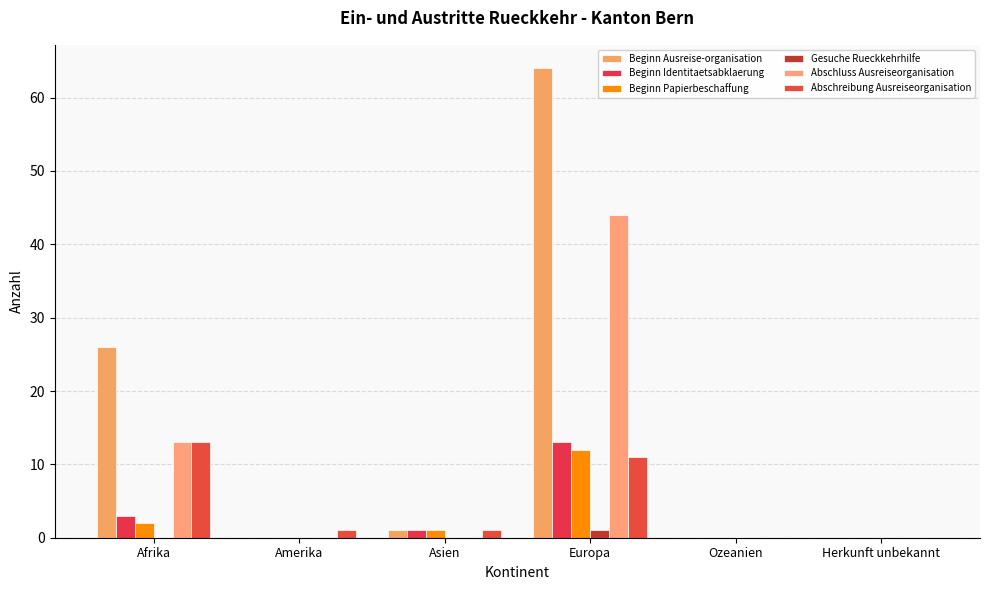

What is the average value of the Beginn Ausreise-organisation series?

15